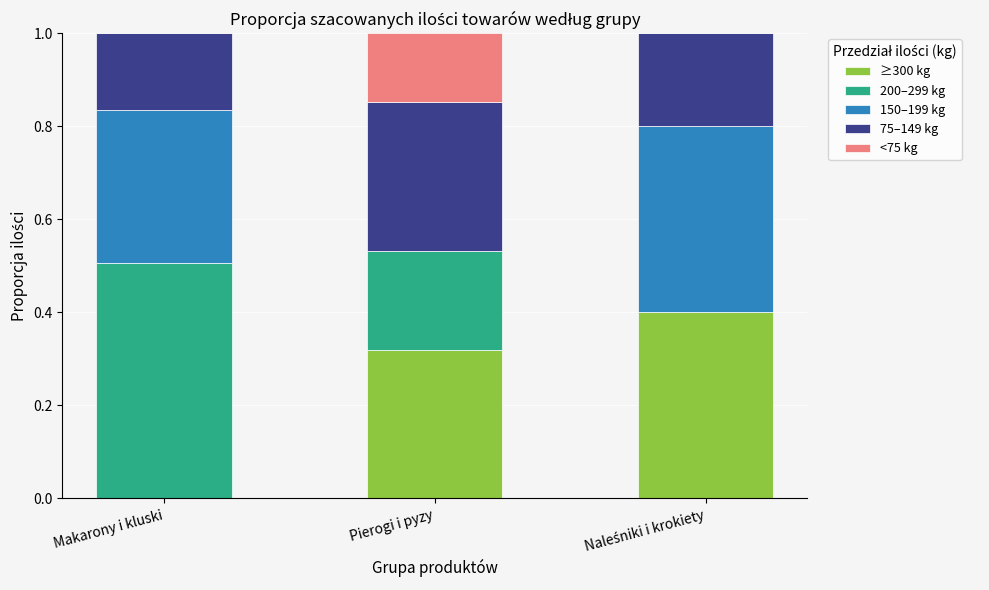

What is the total value across all series at Pierogi i pyzy?

1.0